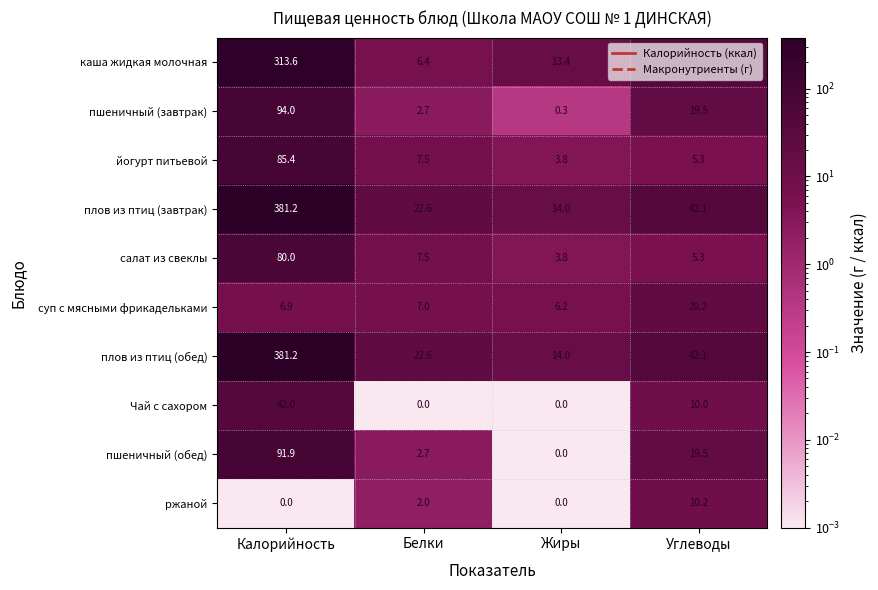

What is the difference between the салат из свеклы values at Жиры and Калорийность?

76.2